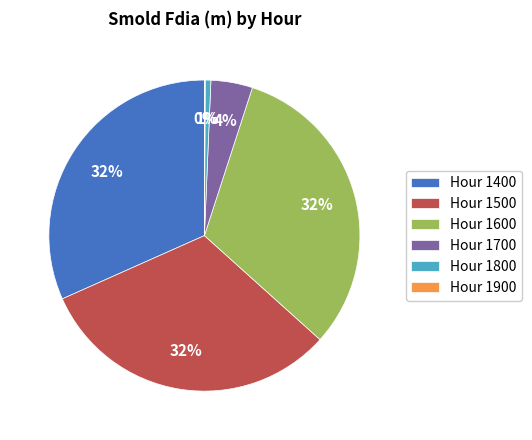

To the nearest percent, what is the average slice percentage?

17%